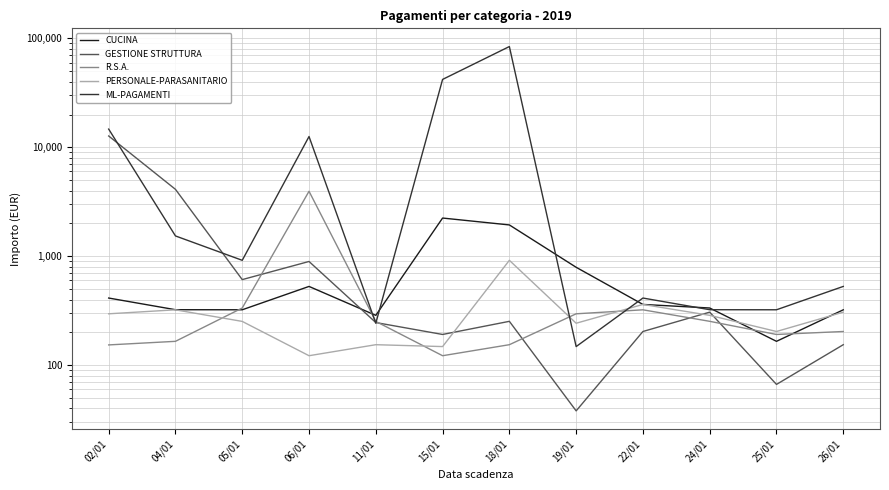

At which category does PERSONALE-PARASANITARIO reach its first local valley?

06/01